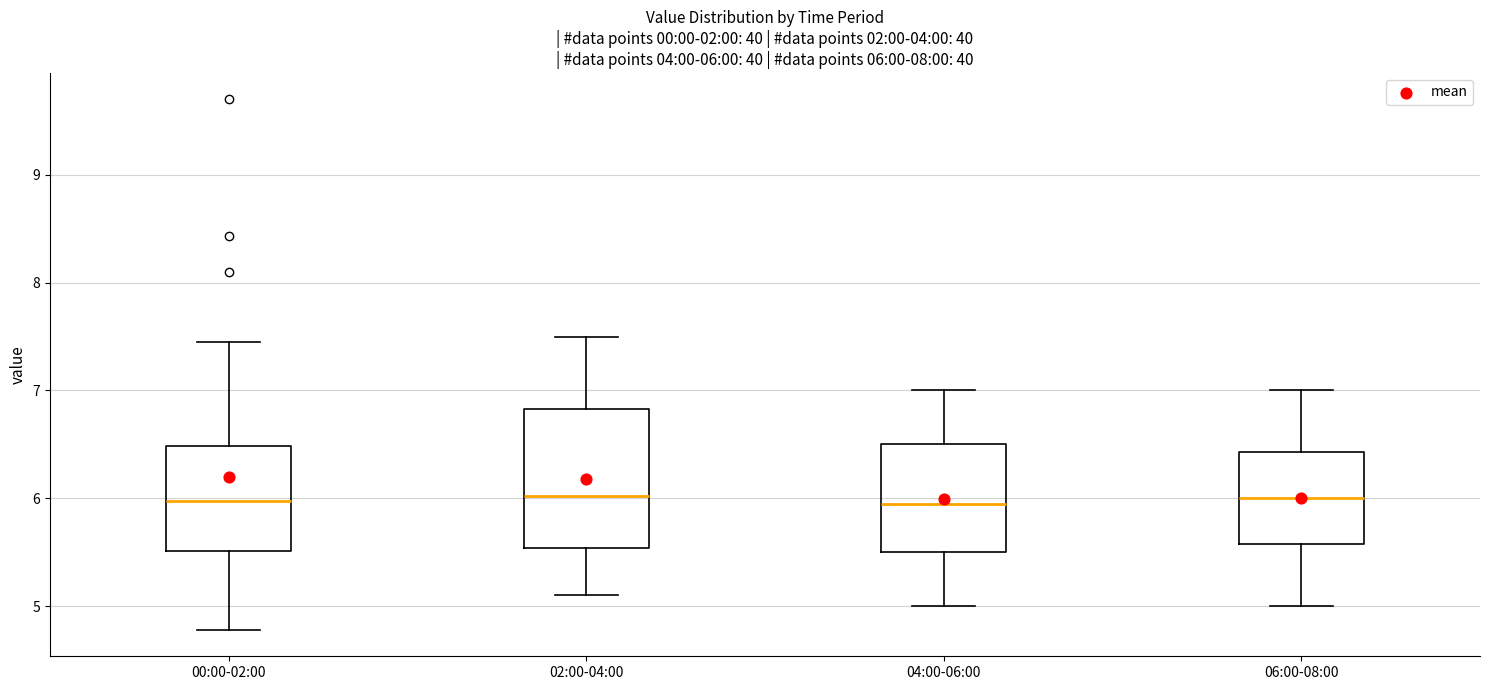

Which box is the tallest, from its lower edge to its upper edge?

02:00-04:00